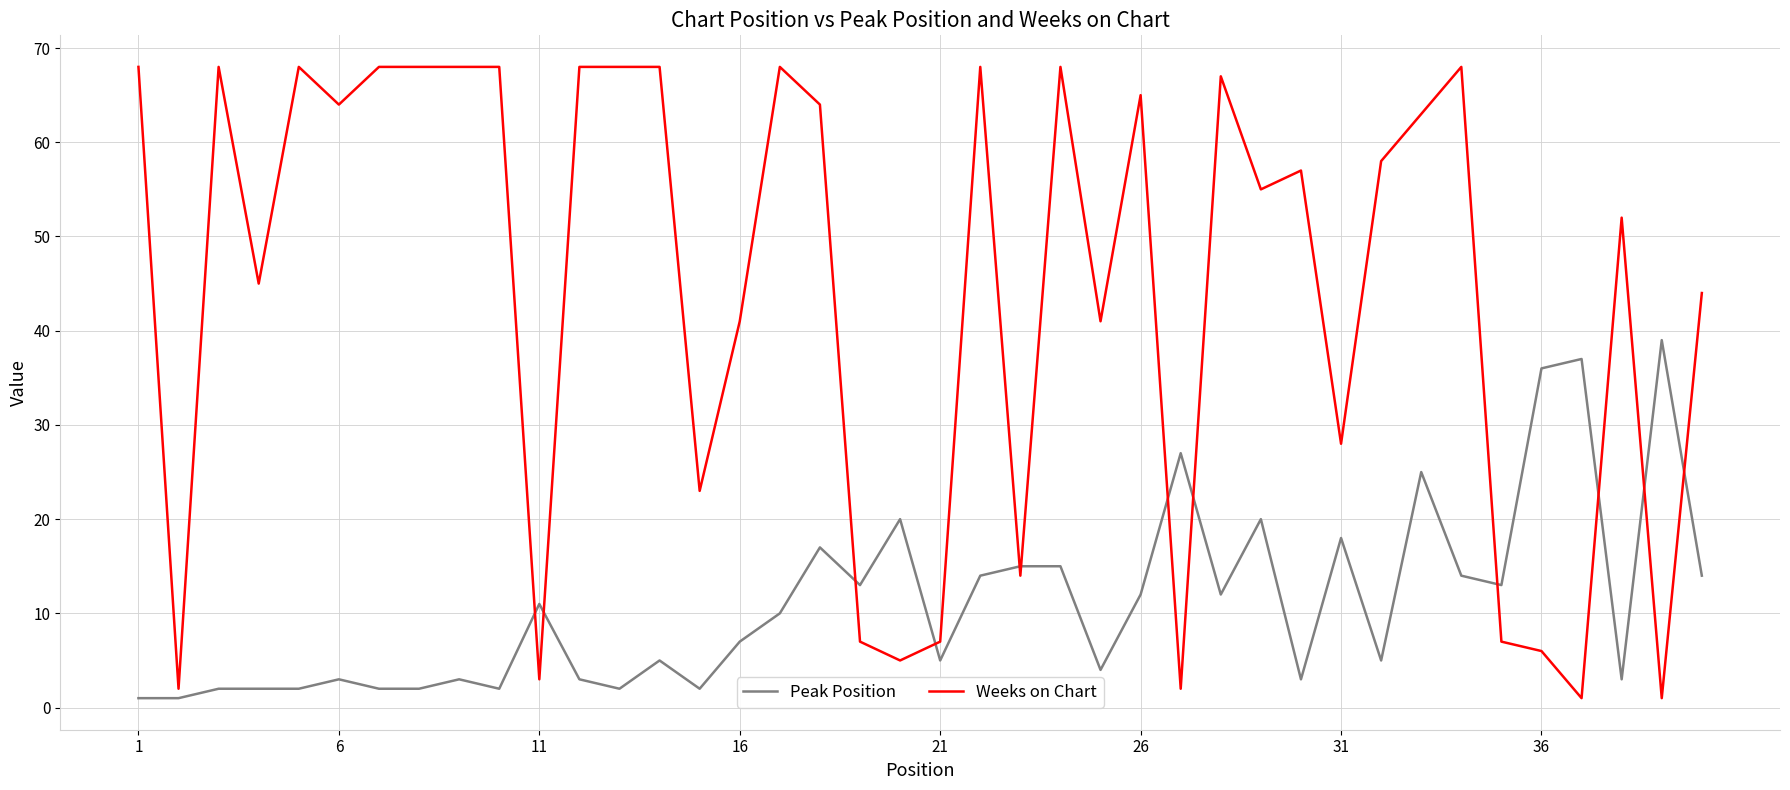

What is the highest value of the Weeks on Chart series?

68